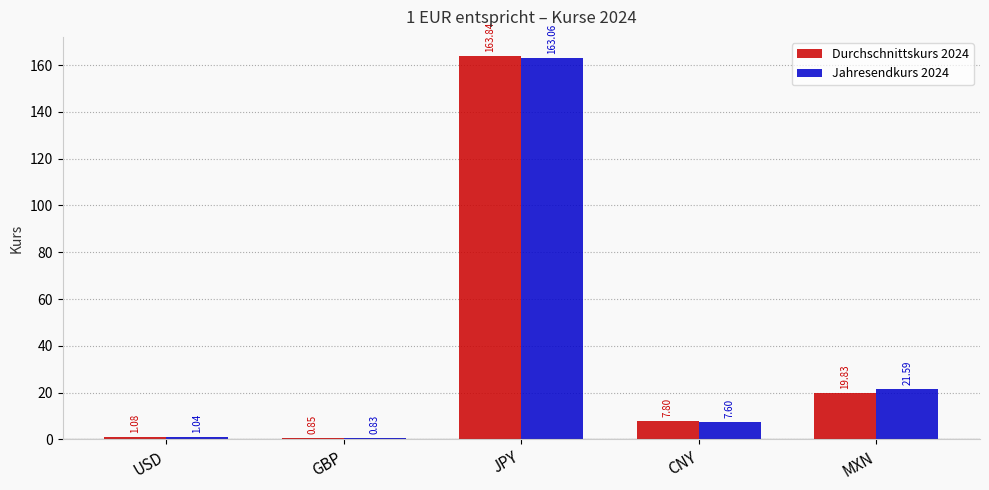

What is the sum of the Jahresendkurs 2024 values at MXN and JPY?

184.7